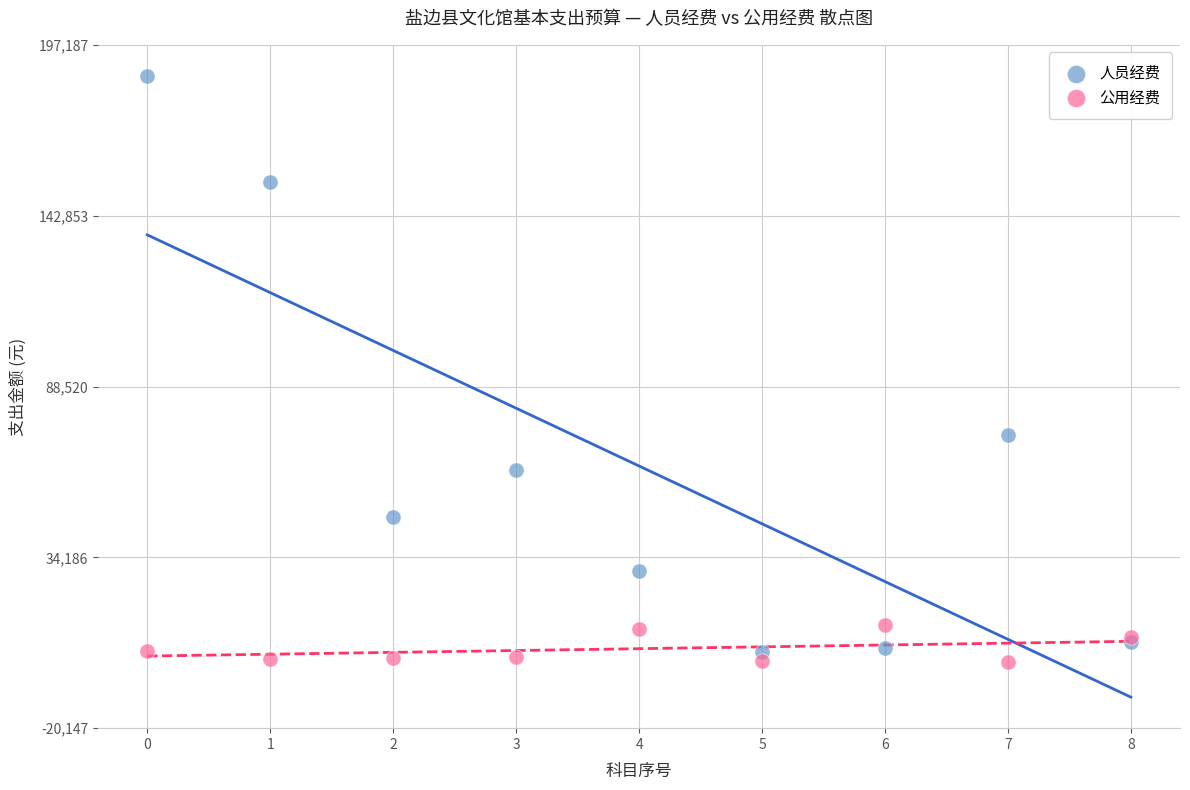

Which series reaches the maximum Y coordinate?

人员经费